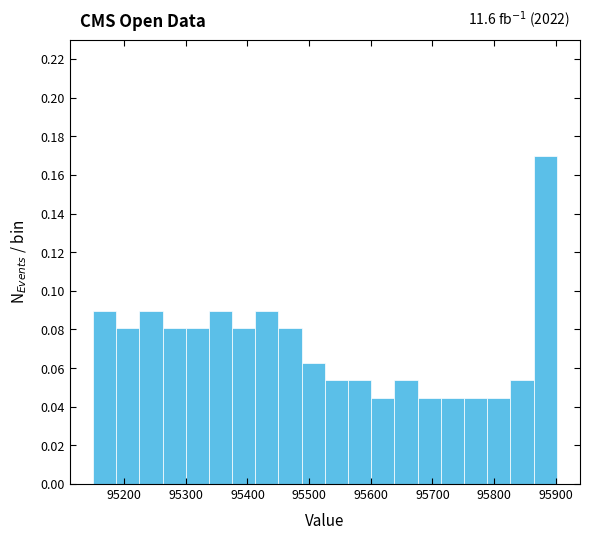

Around what value on the x-axis is the tallest bar? Give the approximate position of its centre, as read against the axis.

95880